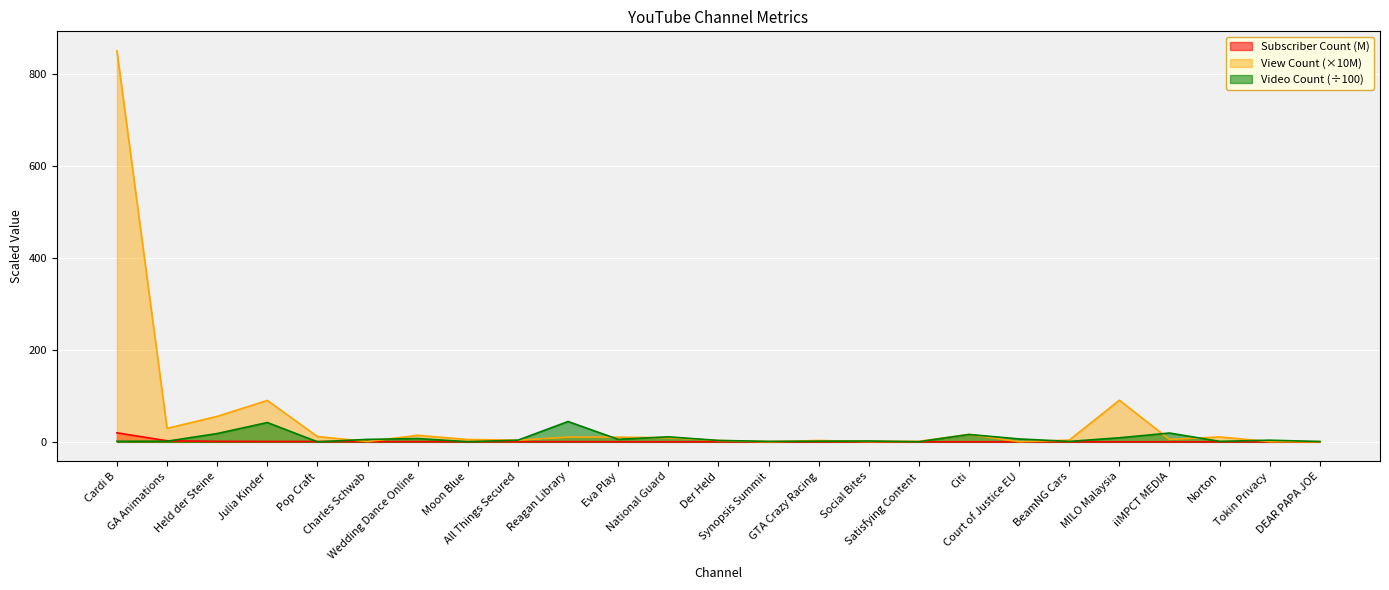

How many lines are shown in the chart?

3